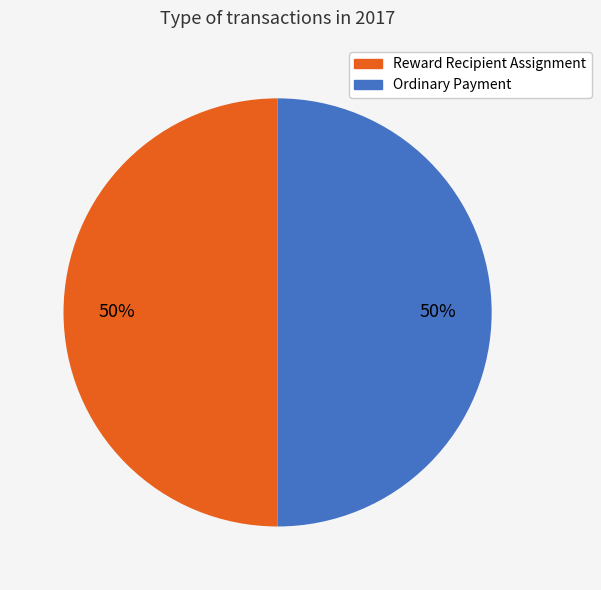

Count the number of slices in the pie.

2